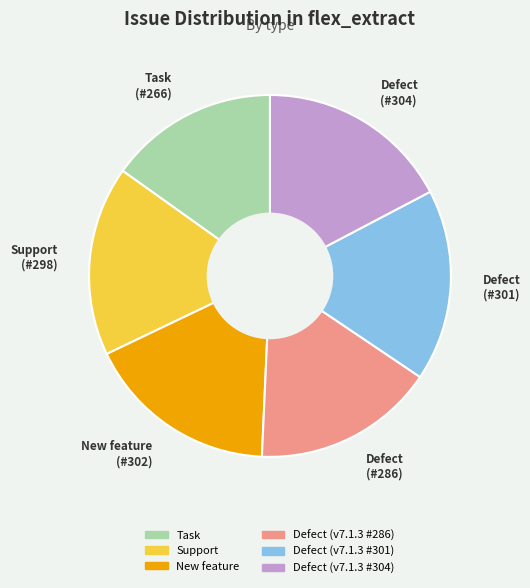

Which slice is the smallest?

Task